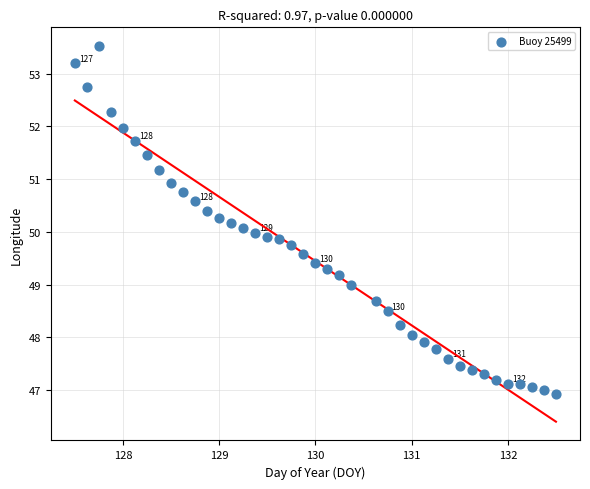

What is the range of Y values (max minus min)?

6.6